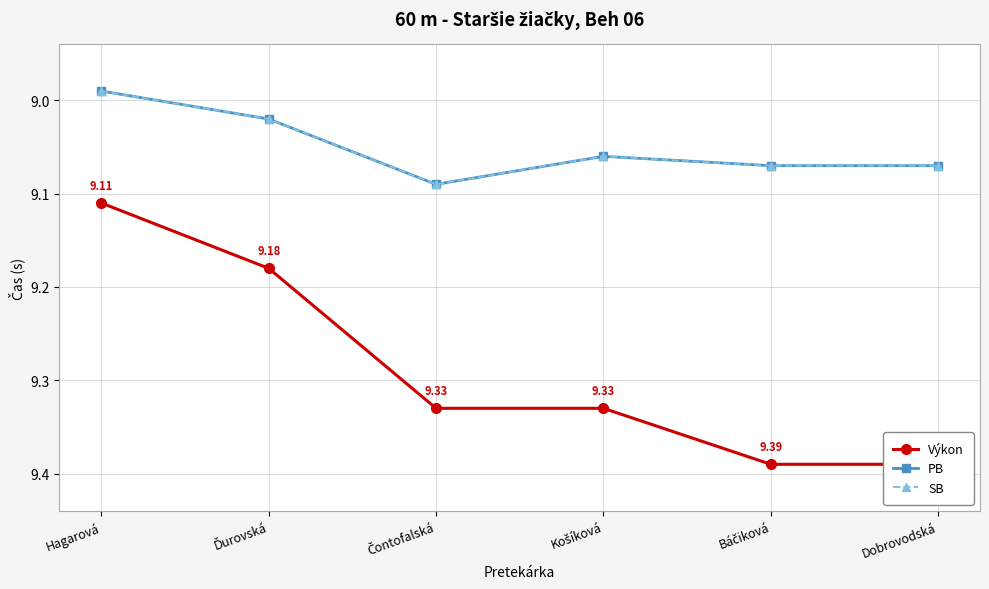

The value of SB at Ďurovská is 9.0. True or false?

True